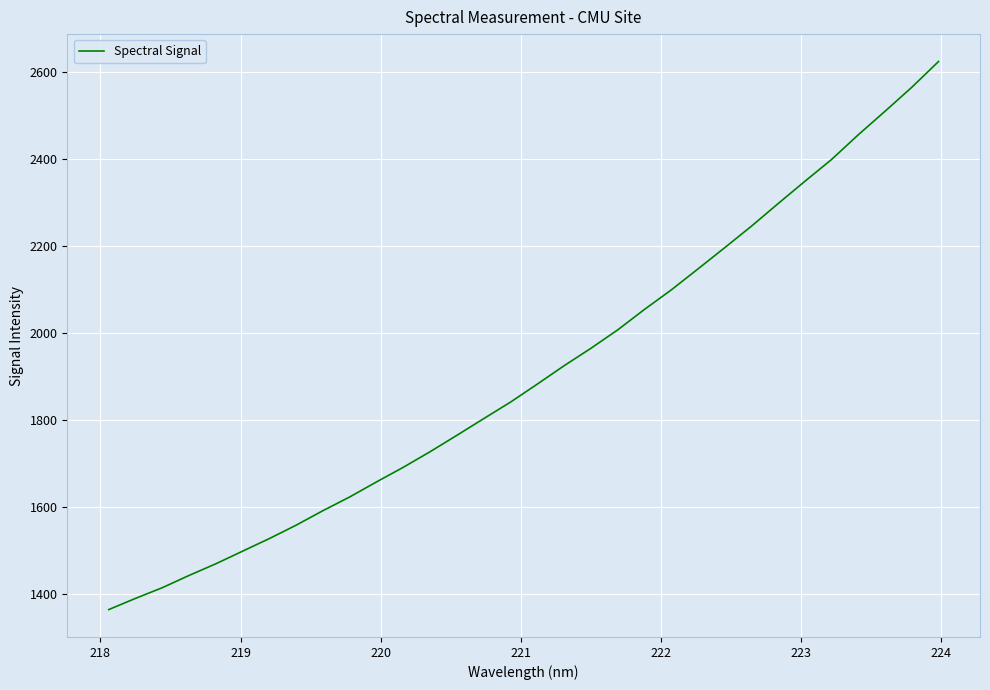

What is the difference between the maximum and minimum values?

1259.8